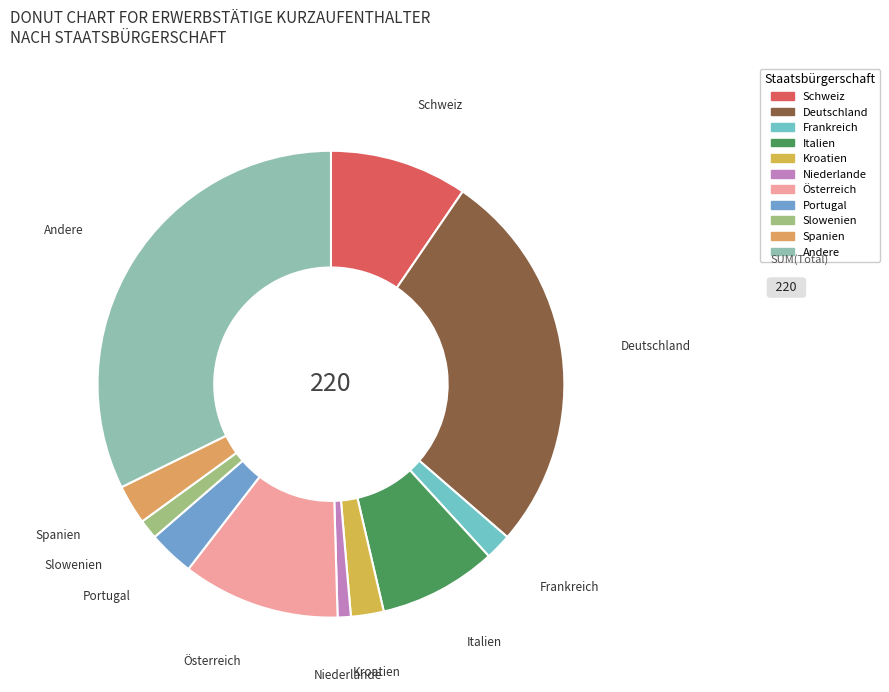

Approximately how many times larger is the value at Portugal compared to Schweiz?

0.3